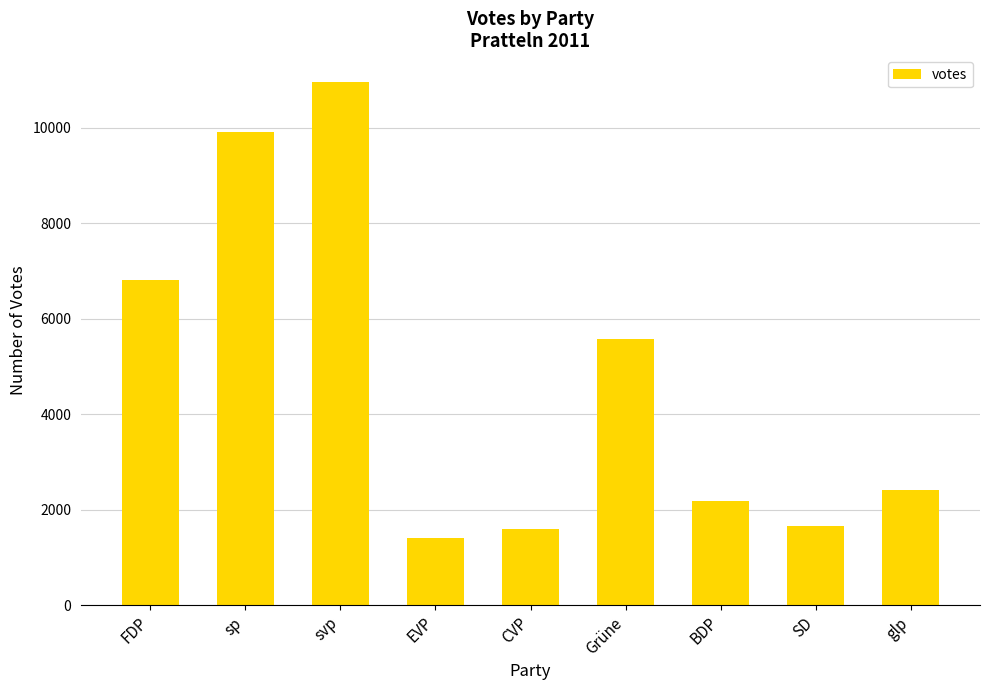

Reading left to right, extract all data points from this chart.

6808	9920	10974	1412	1592	5572	2186	1654	2403